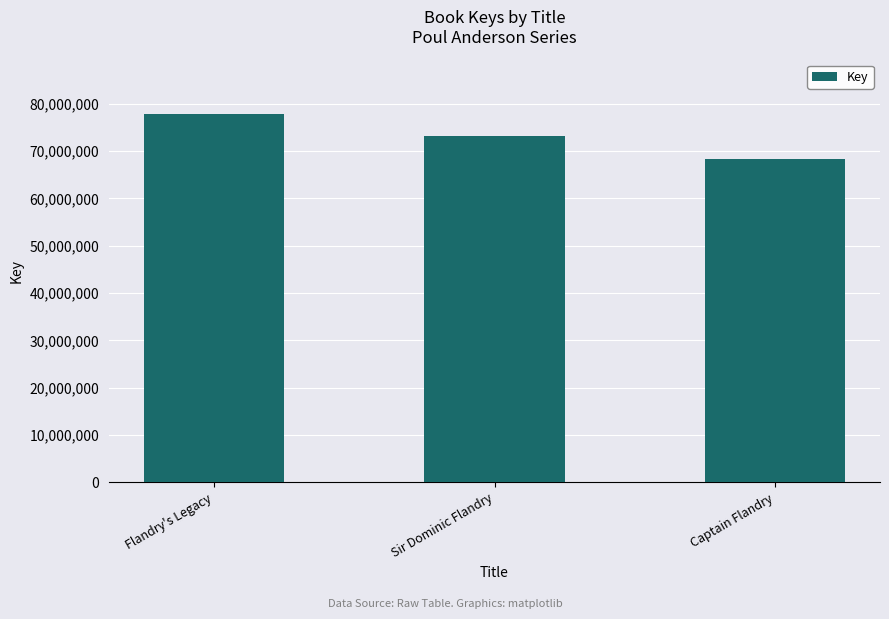

What is the ratio of the value at Flandry's Legacy to the value at Captain Flandry?

1.1